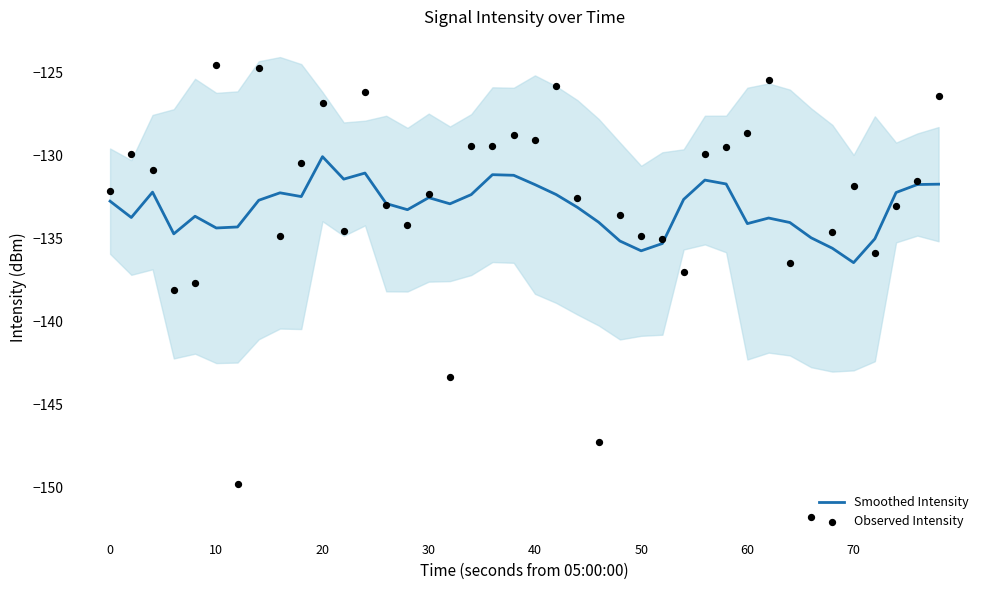

Which series has the largest total across all categories?

Observed Intensity